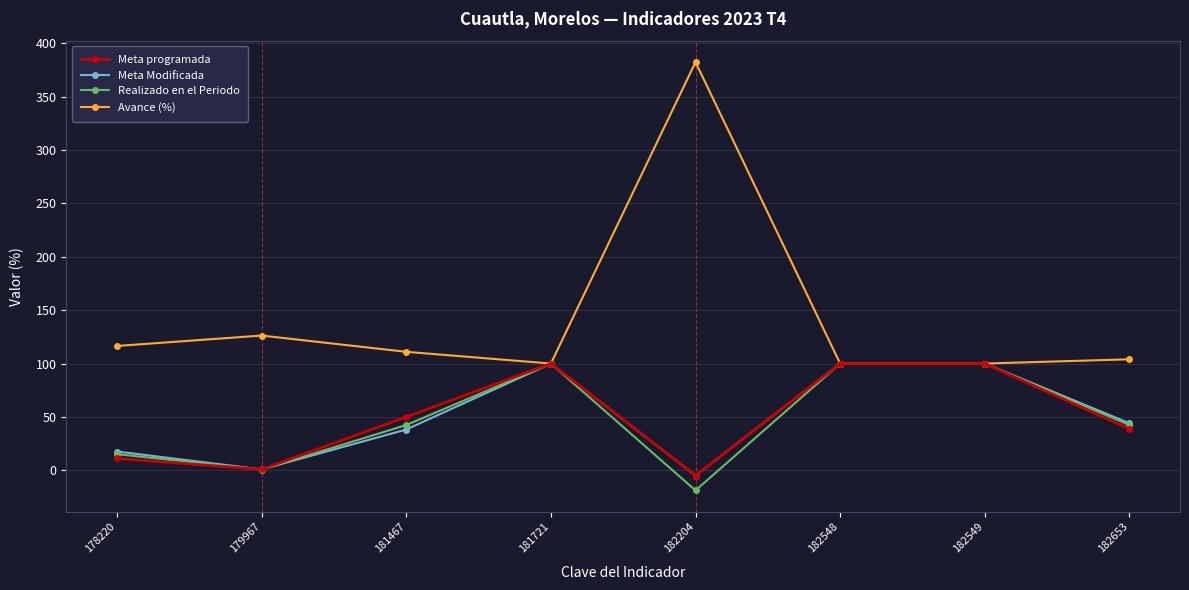

What is the sum of all Meta Modificada values?

396.0